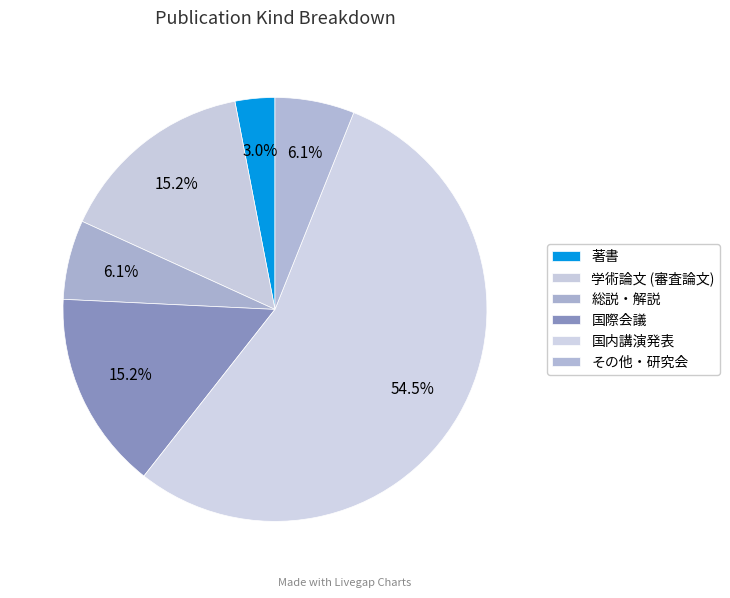

How many segments does this pie chart have?

6